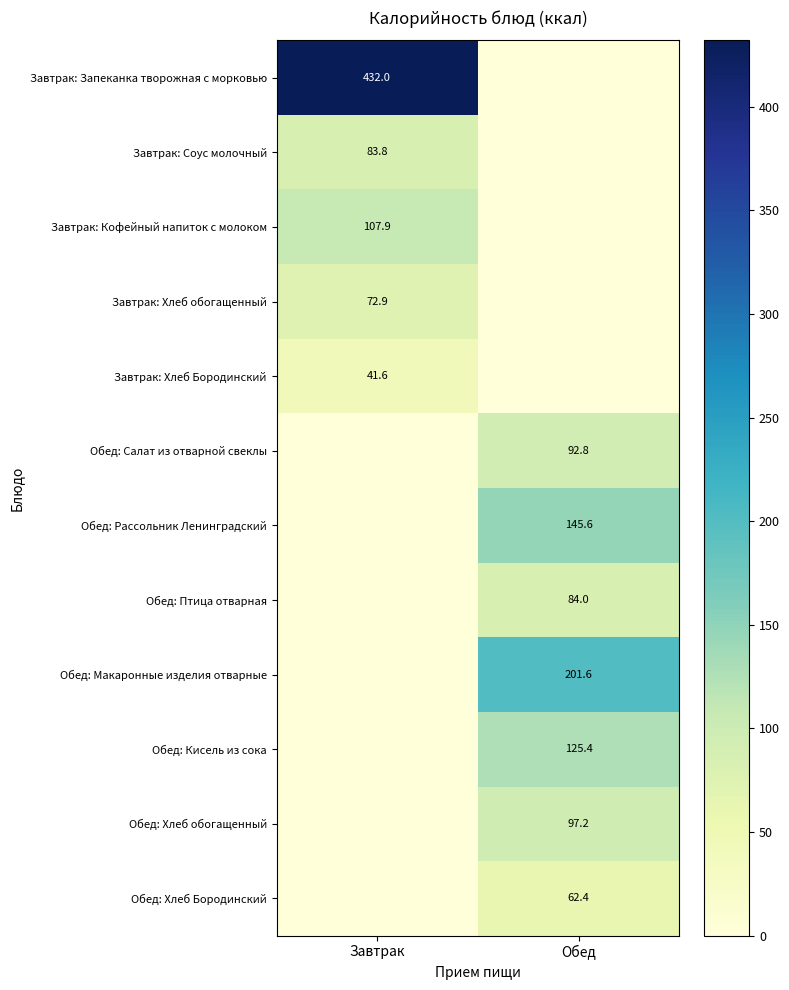

Which category has the lowest value across all series?

Обед